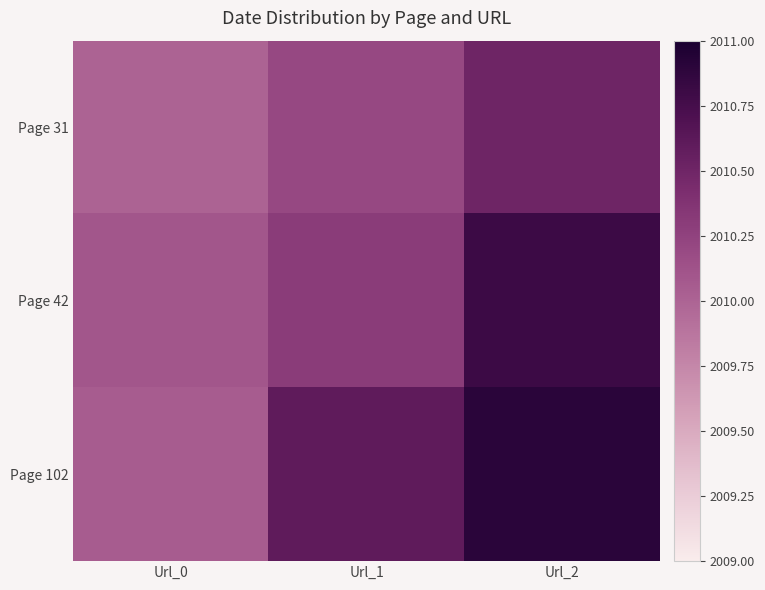

Reading left to right, transcribe all the data shown in this chart.

Page 31: Url_0=2010.0	Url_1=2010.2	Url_2=2010.5
Page 42: Url_0=2010.1	Url_1=2010.3	Url_2=2010.8
Page 102: Url_0=2010.0	Url_1=2010.6	Url_2=2010.9